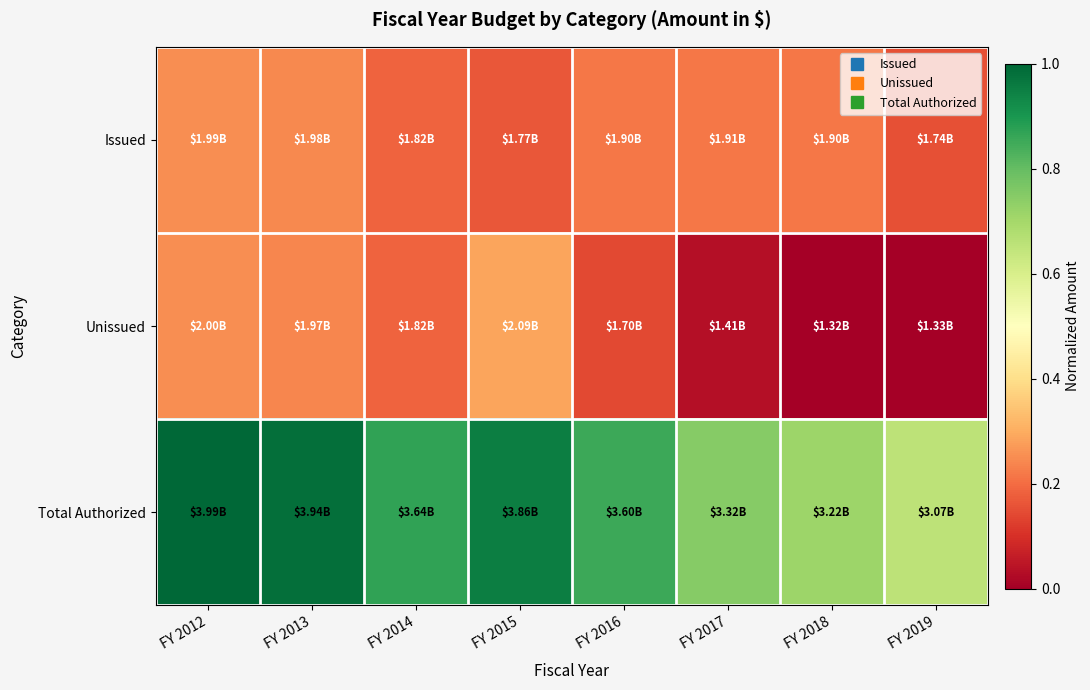

Which label corresponds to the largest value in the chart?

FY 2012